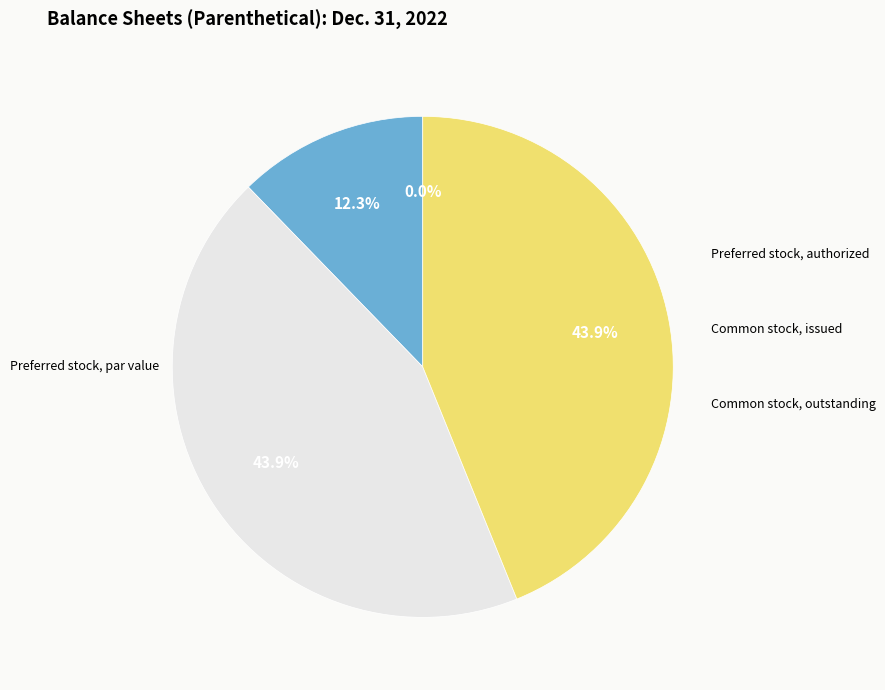

What is the change in value from Preferred stock, par value to Common stock, outstanding?

+35786684.0